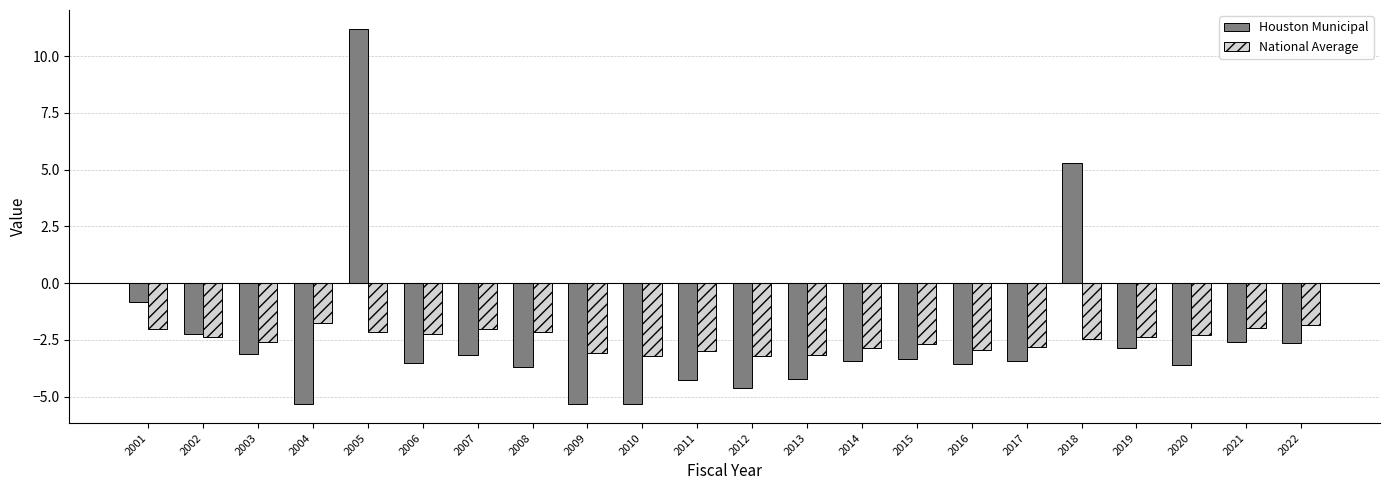

At which label does Houston Municipal reach its peak?

2005